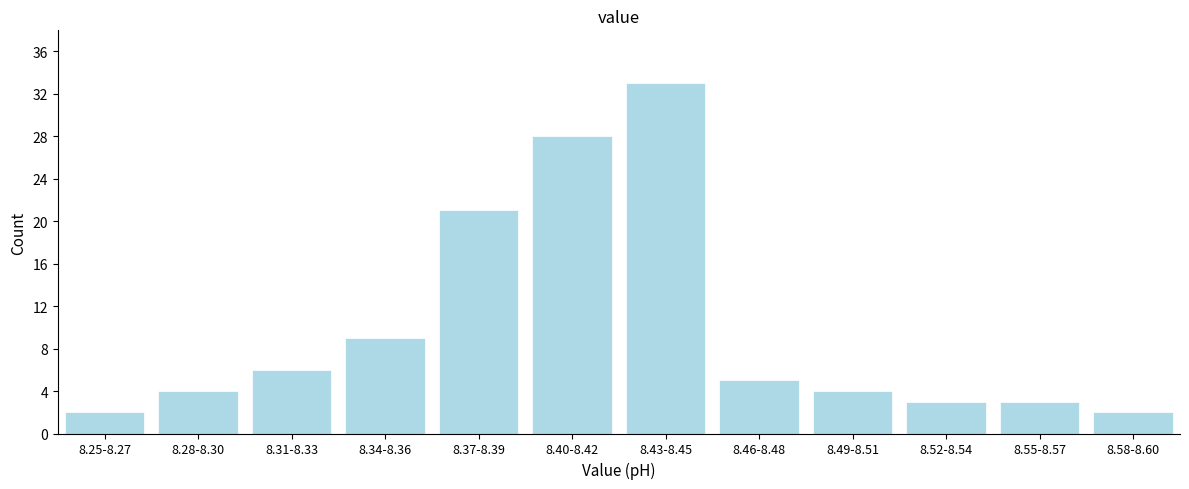

Reading left to right, transcribe all the data shown in this chart.

8.25-8.27=2	8.28-8.30=4	8.31-8.33=6	8.34-8.36=9	8.37-8.39=21	8.40-8.42=28	8.43-8.45=33	8.46-8.48=5	8.49-8.51=4	8.52-8.54=3	8.55-8.57=3	8.58-8.60=2